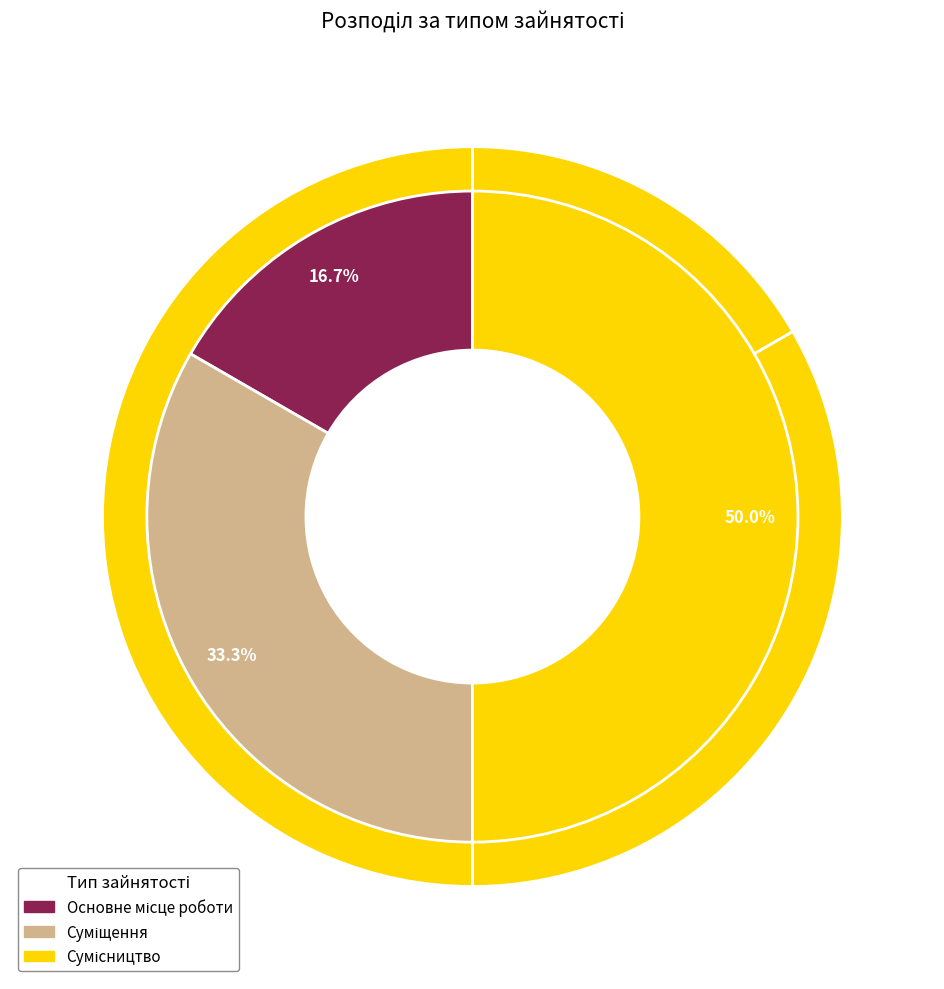

Does Сумісництво account for over 50% of the chart?

No